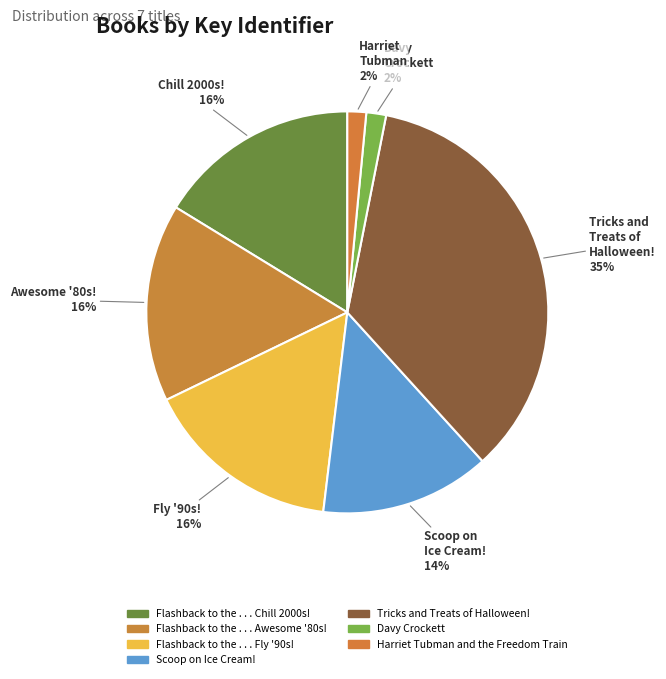

Rank the categories by value from highest to lowest.

Tricks and Treats of Halloween!, Flashback to the . . . Chill 2000s!, Flashback to the . . . Fly '90s!, Flashback to the . . . Awesome '80s!, Scoop on Ice Cream!, Davy Crockett, Harriet Tubman and the Freedom Train